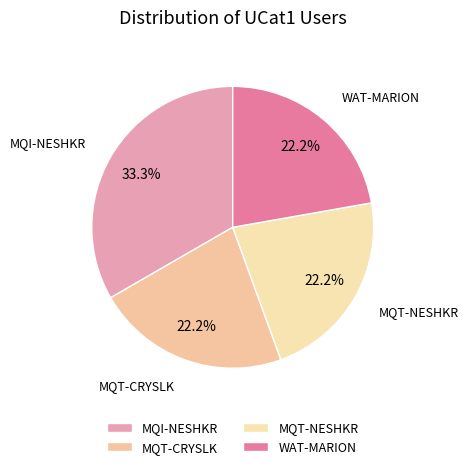

Which slice is the largest?

MQI-NESHKR